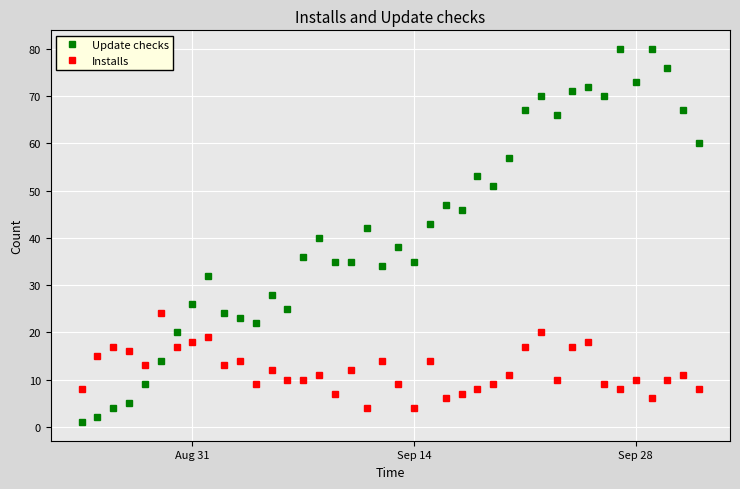

Reading left to right, transcribe all the data shown in this chart.

Update checks: 1	2	4	5	9	14	20	26	32	24	23	22	28	25	36	40	35	35	42	34	38	35	43	47	46	53	51	57	67	70	66	71	72	70	80	73	80	76	67	60
Installs: 8	15	17	16	13	24	17	18	19	13	14	9	12	10	10	11	7	12	4	14	9	4	14	6	7	8	9	11	17	20	10	17	18	9	8	10	6	10	11	8